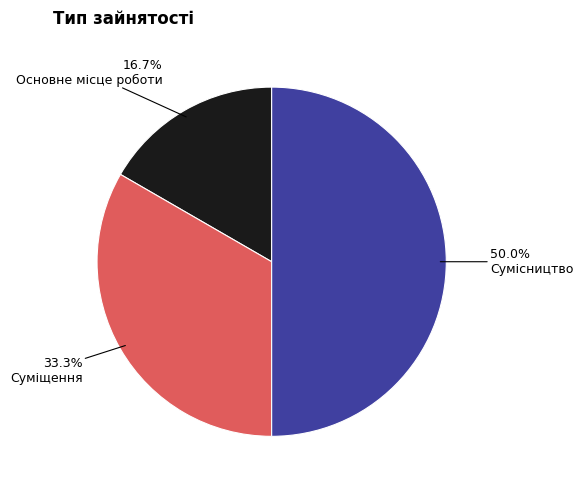

Combined, do Суміщення and Сумісництво account for over 50%?

Yes